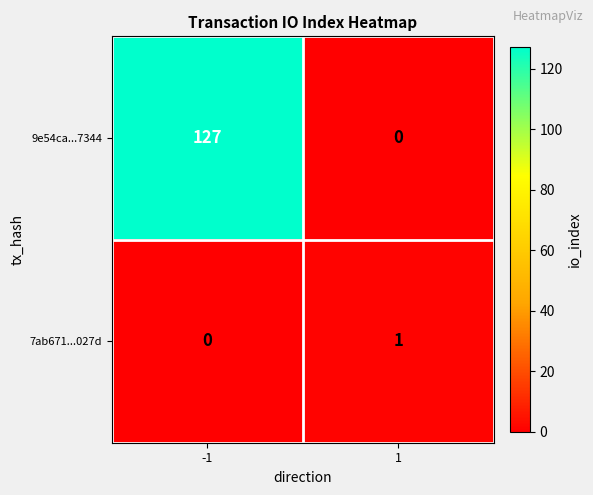

Reading right to left, list all the values displayed in this chart.

9e54ca...7344: 0	127
7ab671...027d: 1	0